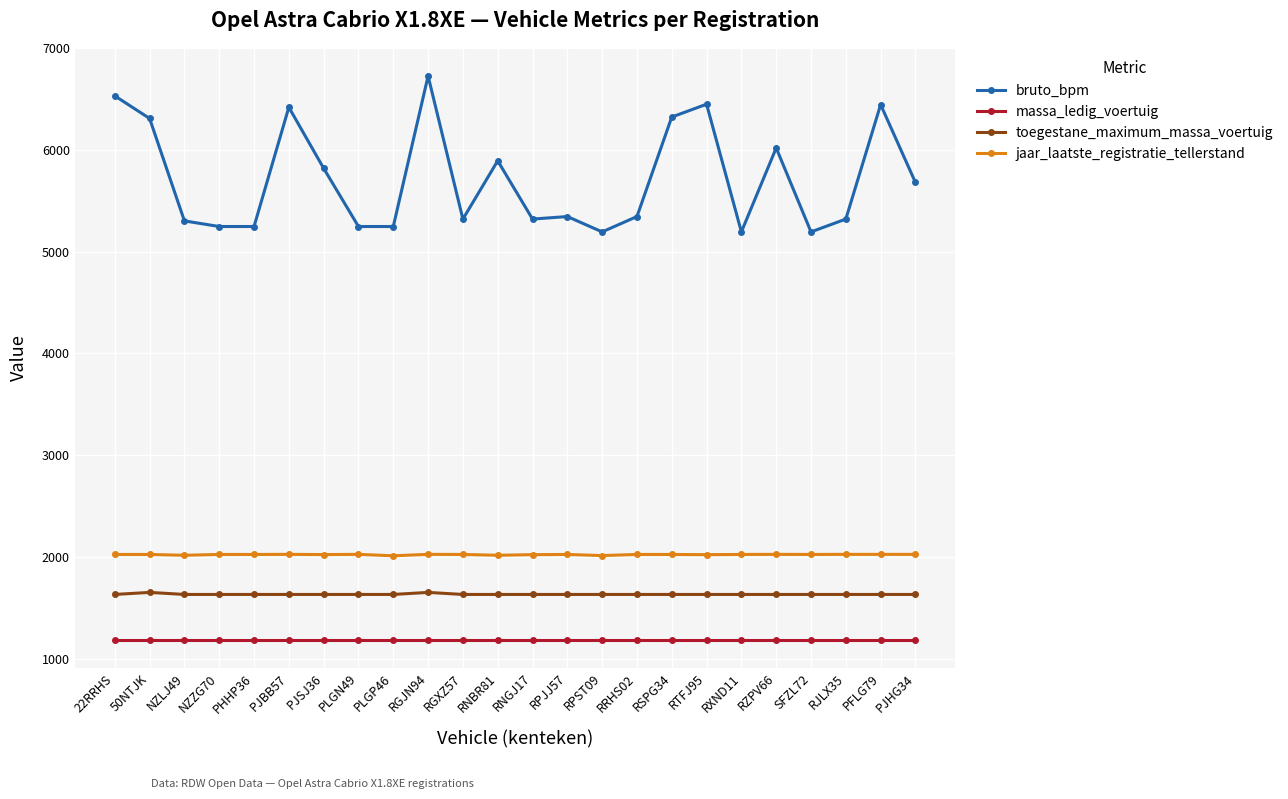

Which series has the widest spread of values?

bruto_bpm